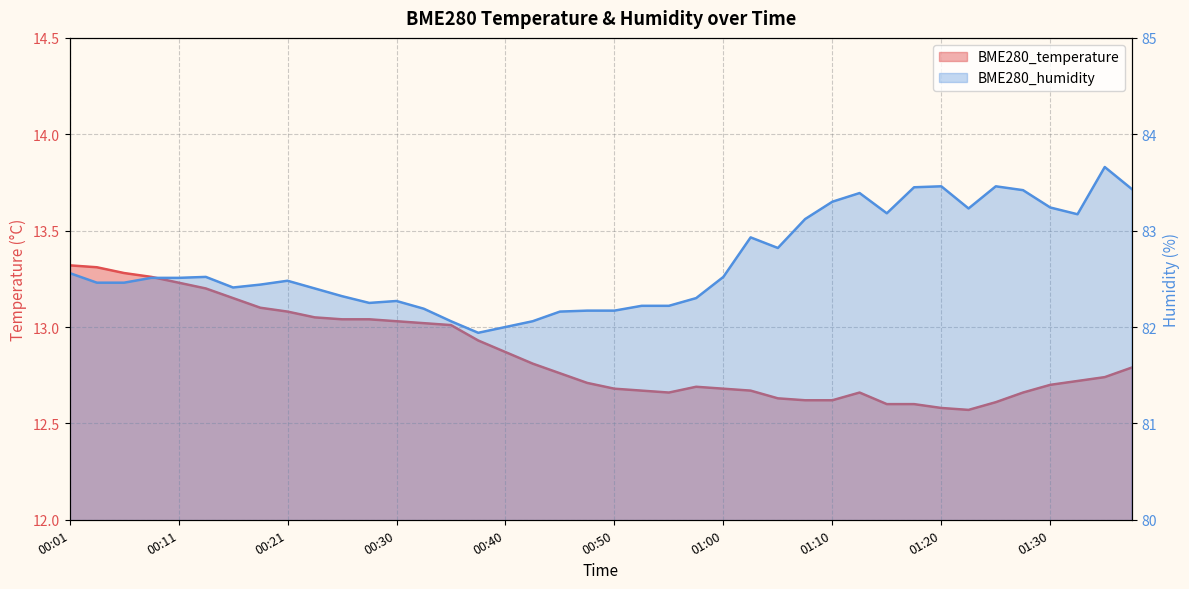

What is the maximum value shown in the chart?

83.7